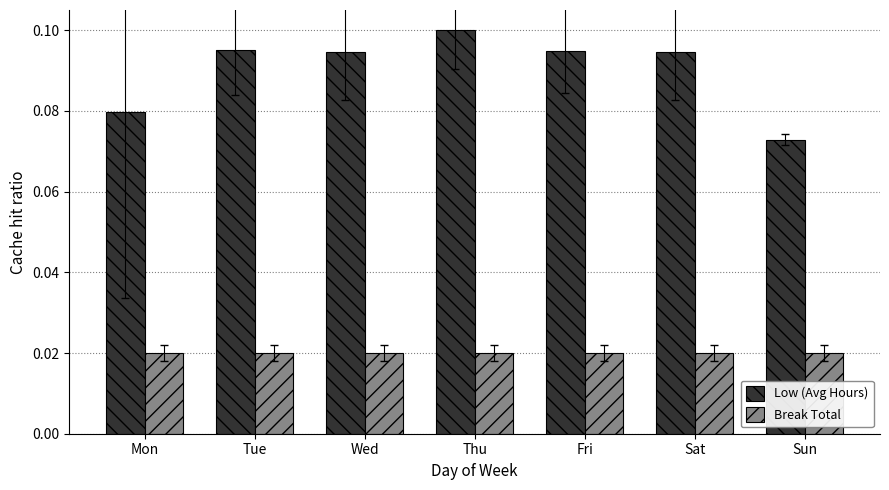

Is it true that Low (Avg Hours) equals 0.1 at Tue?

True